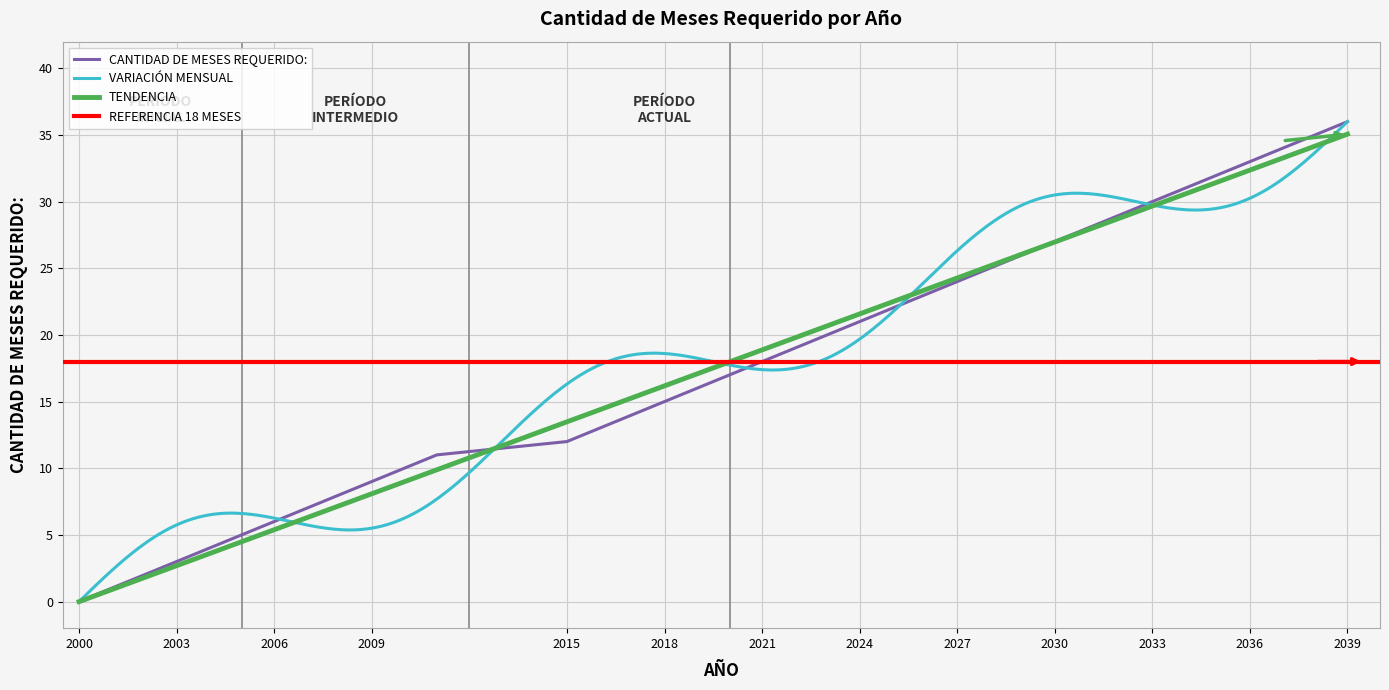

What is the maximum value for CANTIDAD DE MESES REQUERIDO:?

36